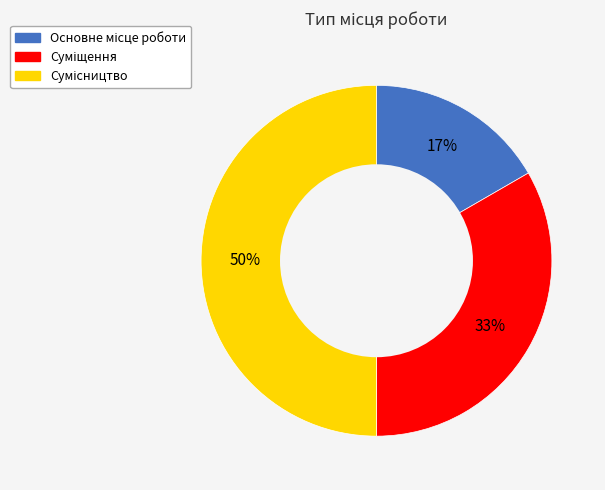

To the nearest percent, what is the difference between the largest and smallest slice percentages?

33%